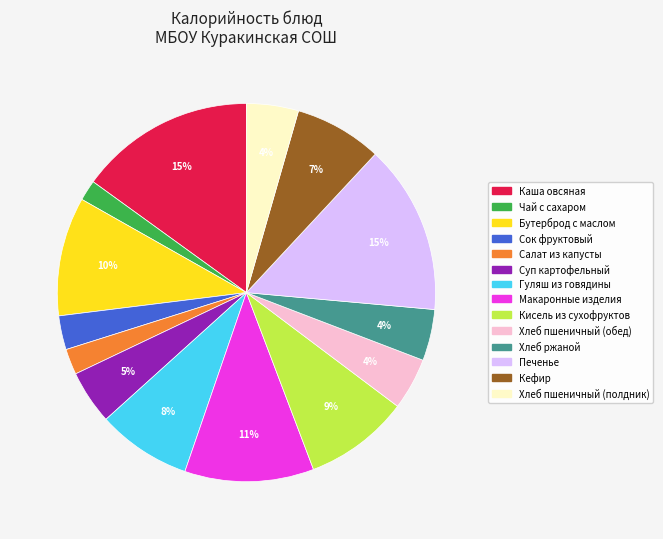

What percentage is the Гуляш из говядины slice, to the nearest percent?

8%